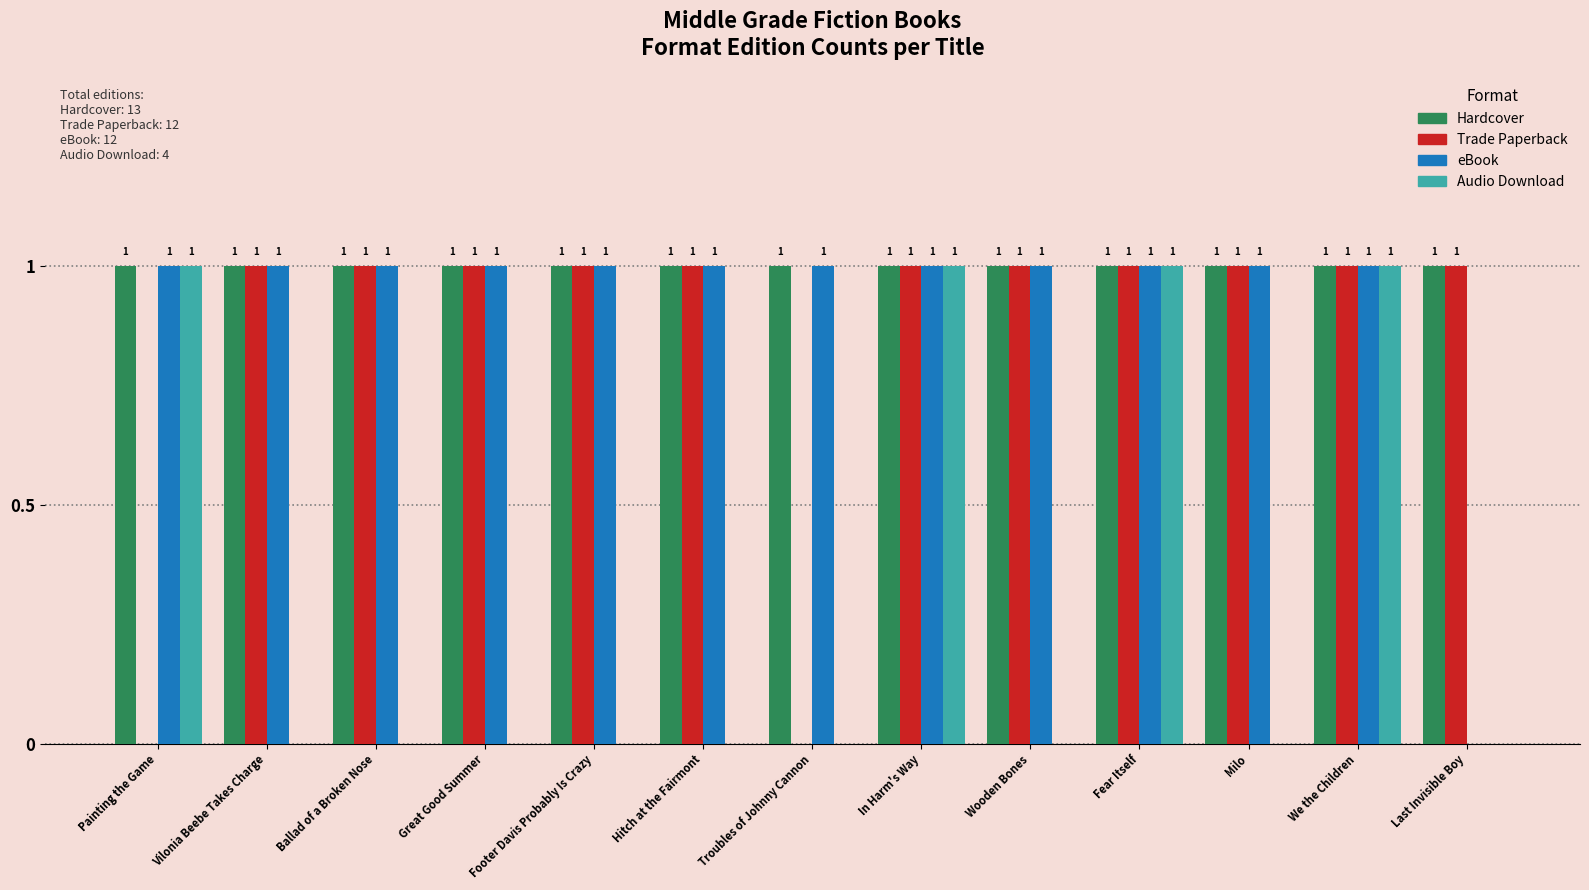

True or false: Hardcover has a value of 0 at Vilonia Beebe Takes Charge.

False